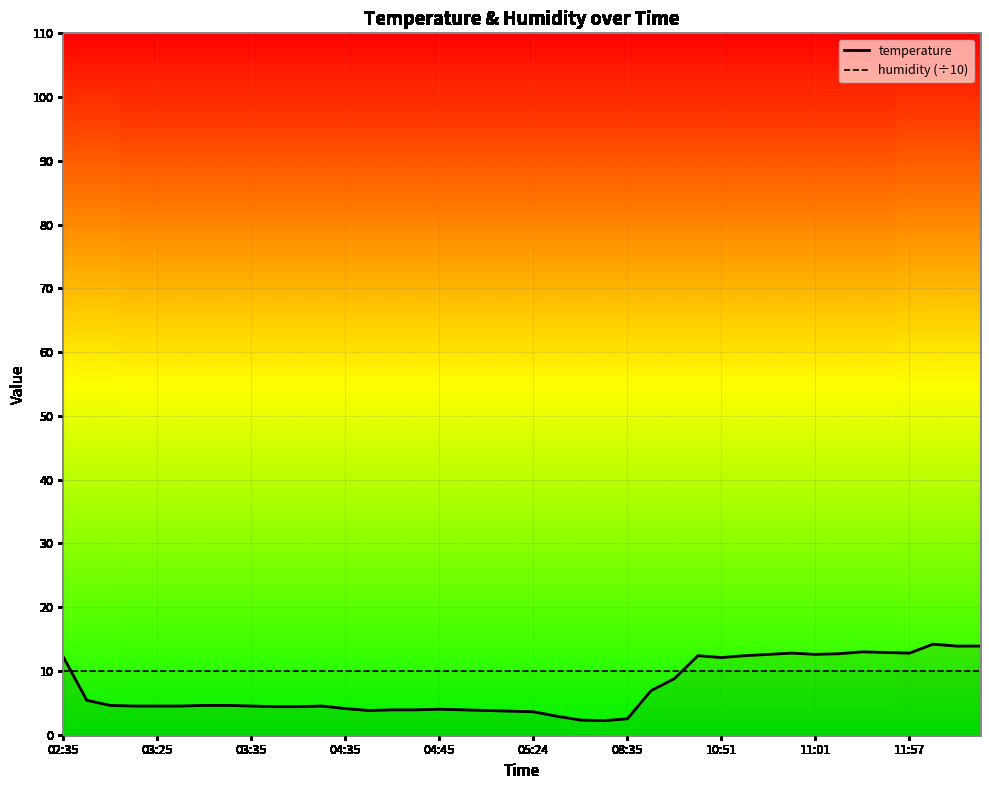

What is the difference between the temperature values at 26 and 02:35?

3.4